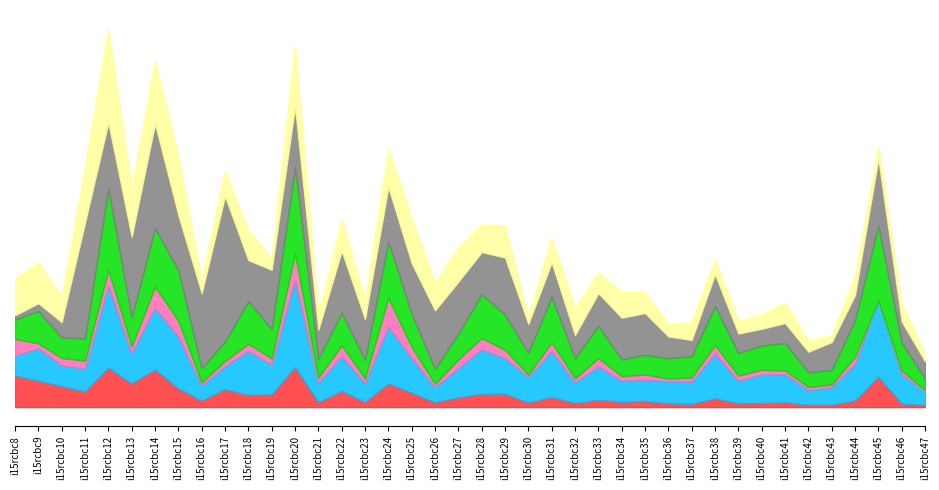

Which series changed the most between 32 and 33?

Total Refs.